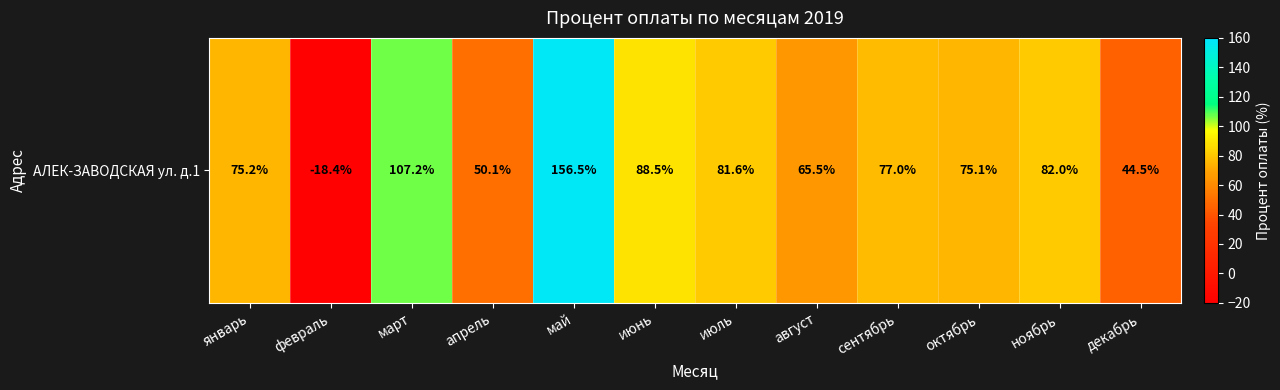

What is the minimum value shown in the chart?

-18.4